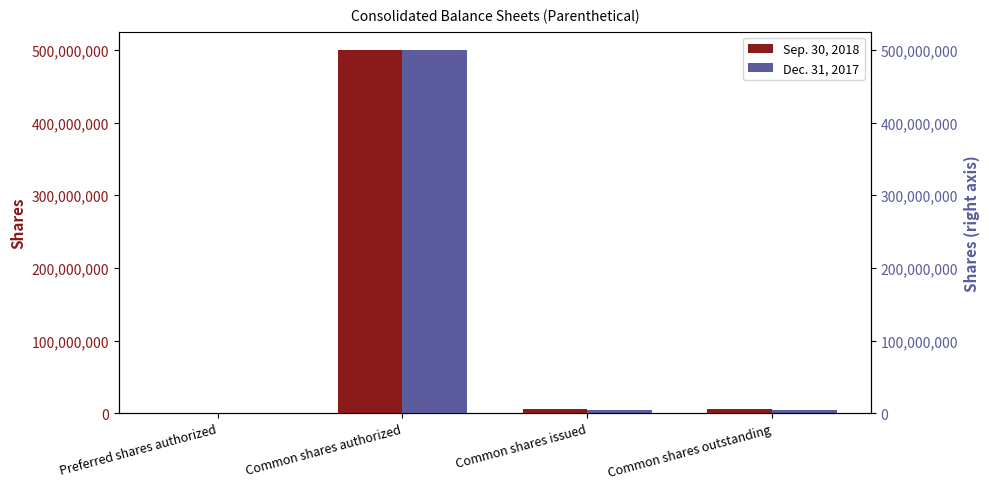

Which series has the largest total across all categories?

Sep. 30, 2018